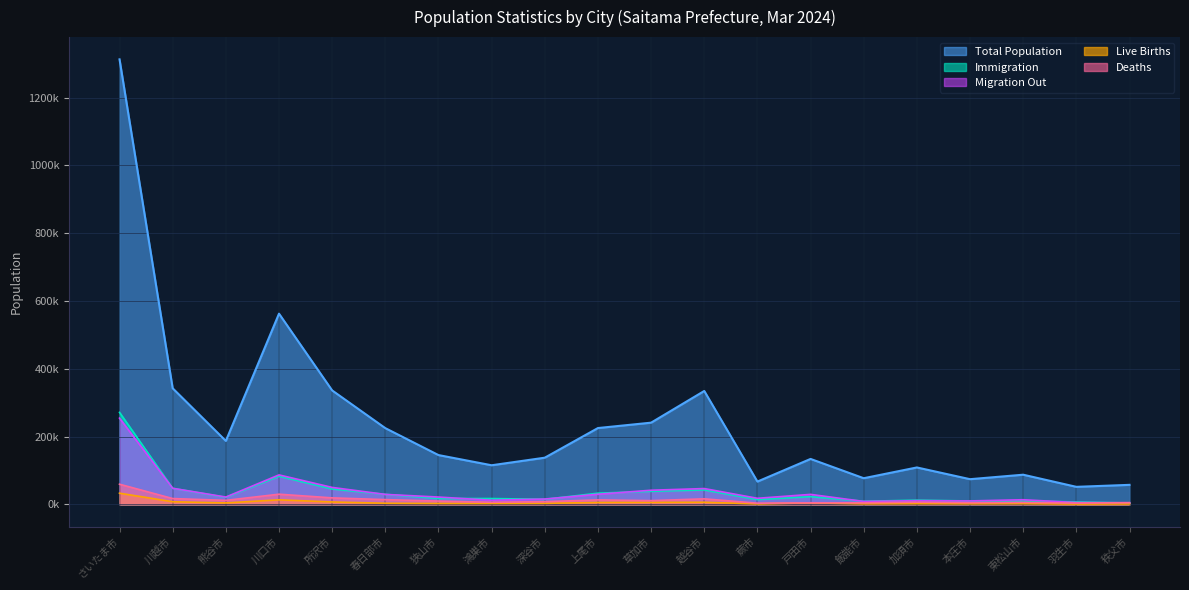

List the labels in order of Migration Out value, smallest first.

秩父市, 羽生市, 飯能市, 本庄市, 加須市, 鴻巣市, 東松山市, 深谷市, 蕨市, 熊谷市, 狭山市, 春日部市, 戸田市, 上尾市, 草加市, 越谷市, 川越市, 所沢市, 川口市, さいたま市